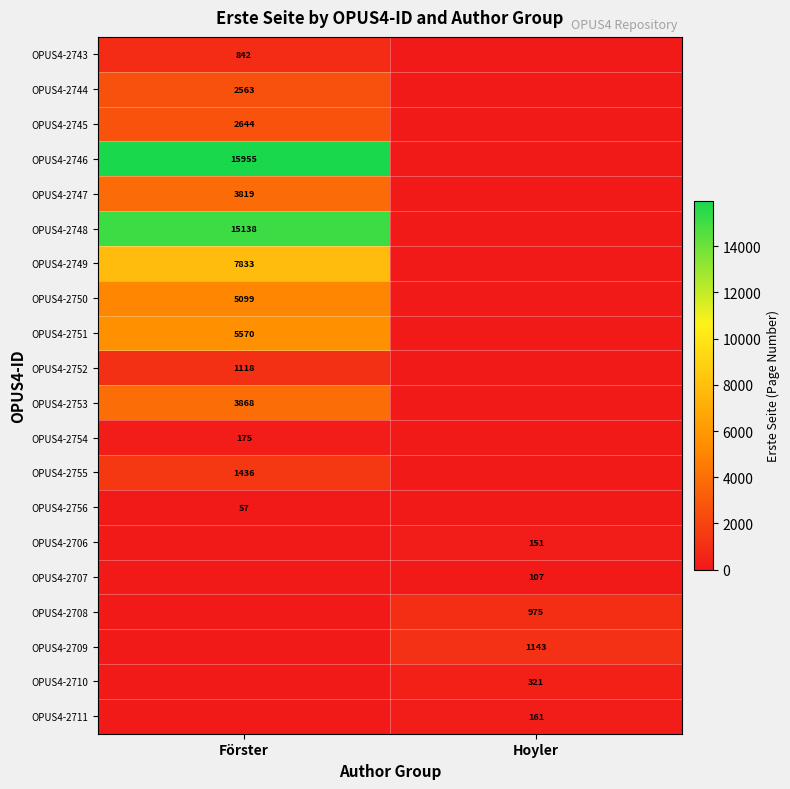

True or false: OPUS4-2745 has a value of 2644 at Förster.

True